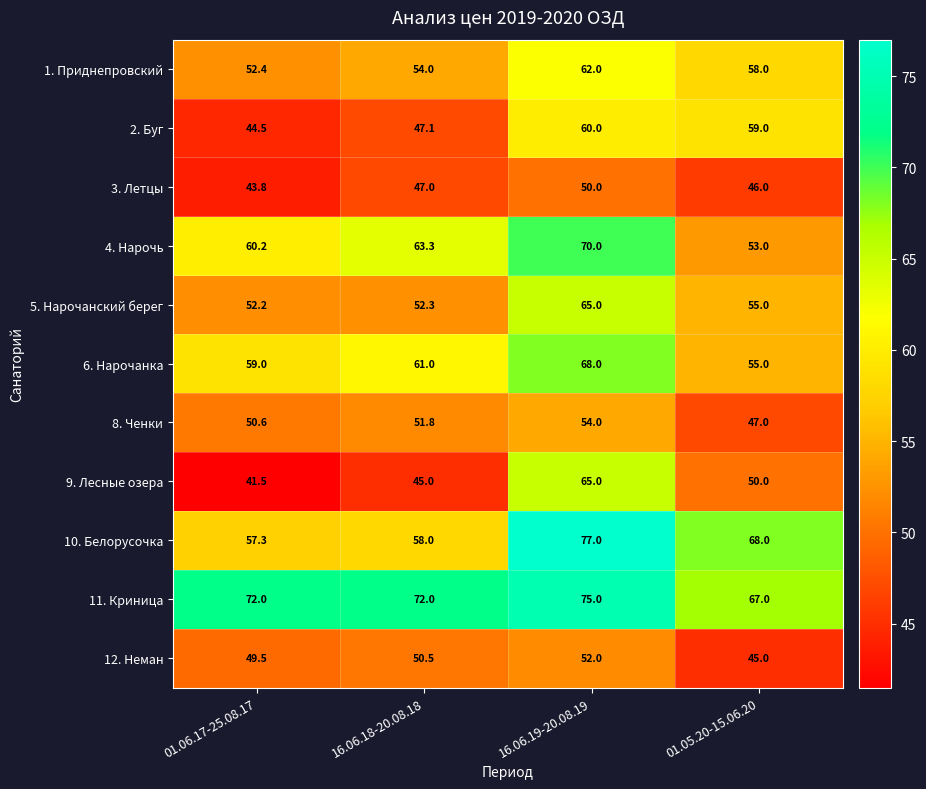

At 16.06.18-20.08.18, list the series in order from smallest to largest.

9. Лесные озера, 3. Летцы, 2. Буг, 12. Неман, 8. Ченки, 5. Нарочанский берег, 1. Приднепровский, 10. Белорусочка, 6. Нарочанка, 4. Нарочь, 11. Криница